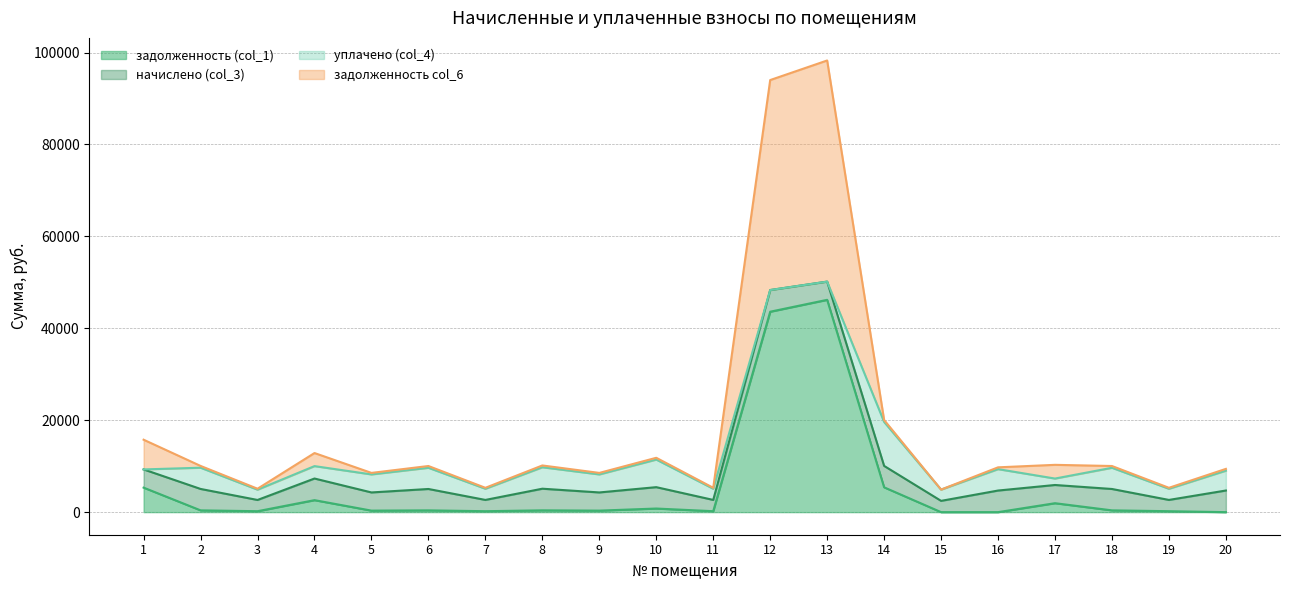

What is the total value across all series at 6?

10038.3